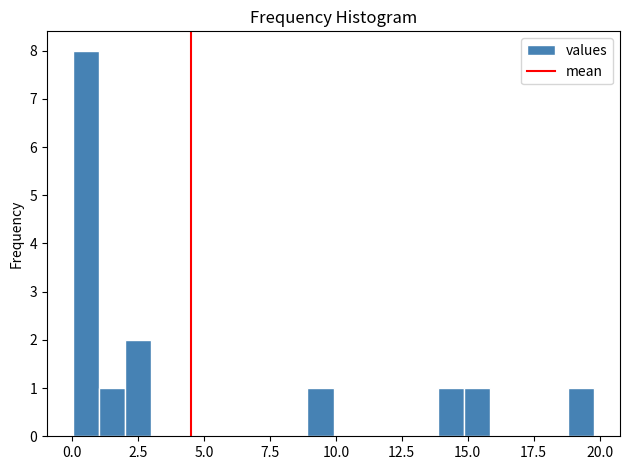

Around what value on the x-axis is the tallest bar? Give the approximate position of its centre, as read against the axis.

0.5